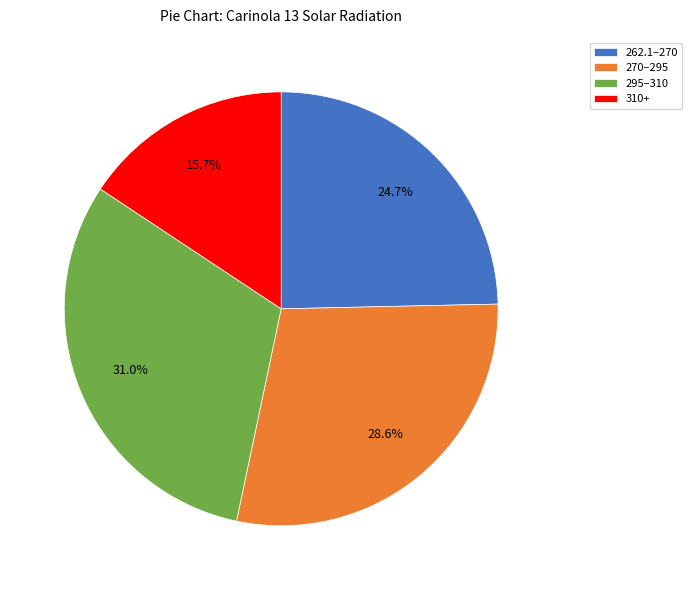

Rank the categories by value from highest to lowest.

295–310, 270–295, 262.1–270, 310+